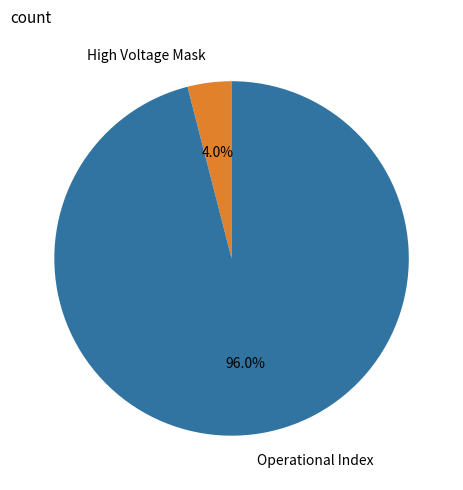

Which slice is the smallest?

High Voltage Mask